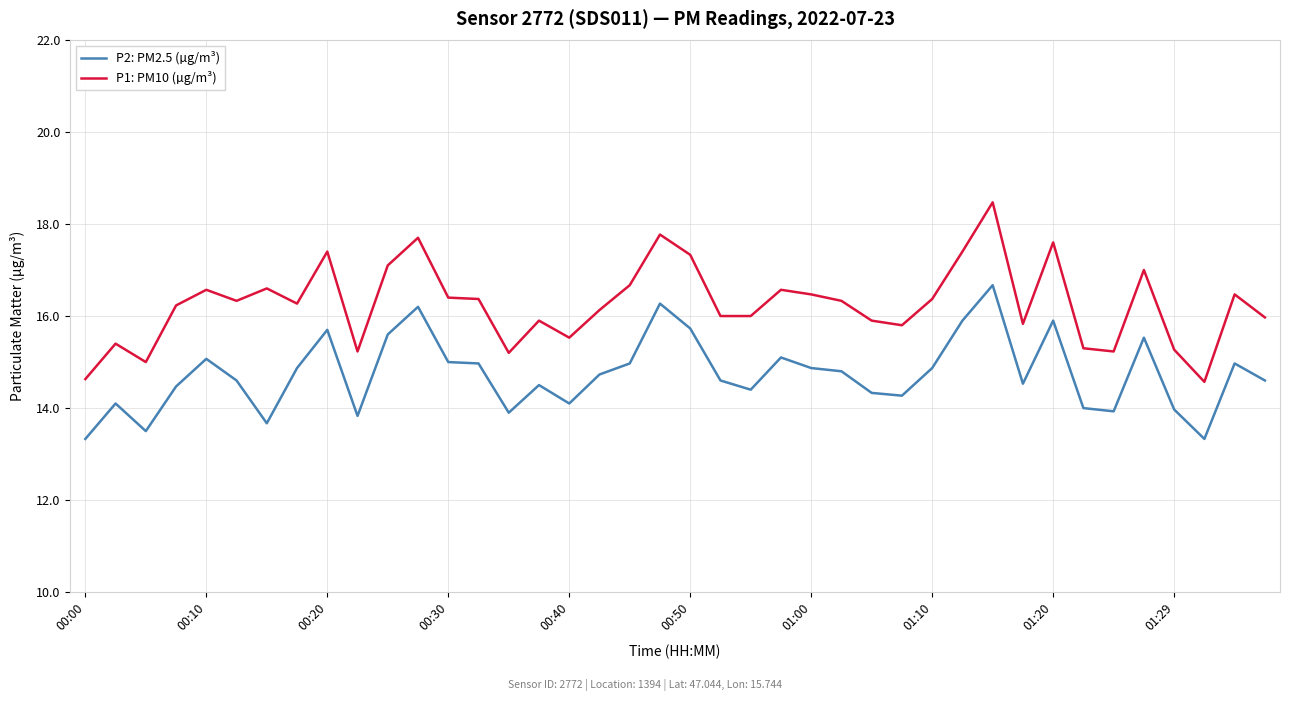

True or false: P2: PM2.5 (µg/m³) and P1: PM10 (µg/m³) cross at least once.

False